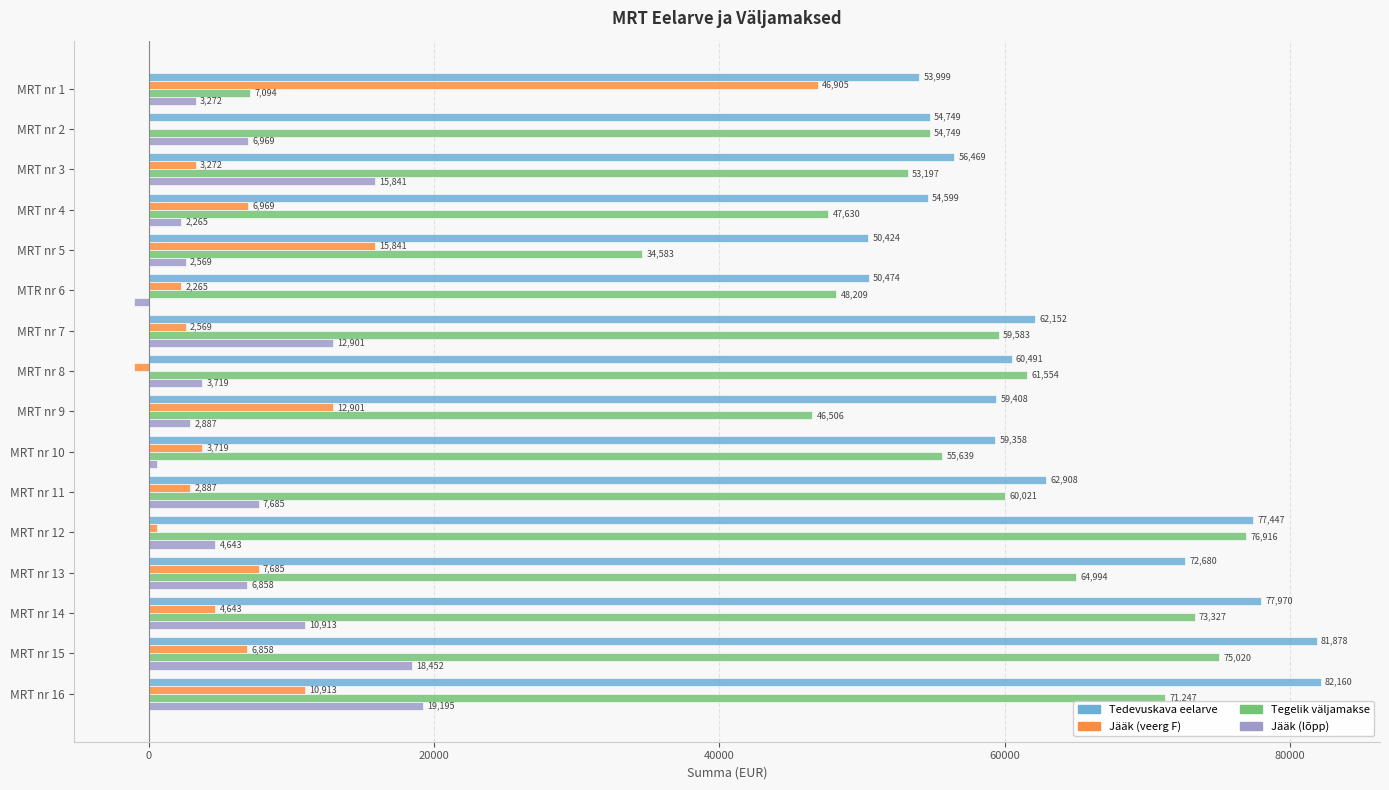

What is the maximum value for Jääk (lõpp)?

19194.6